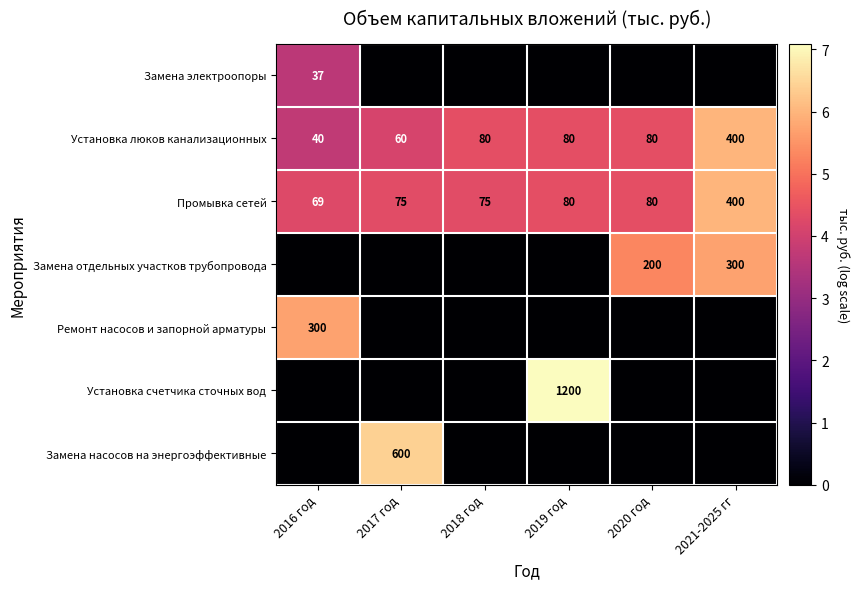

At which label is Промывка сетей closest to 5?

2019 год